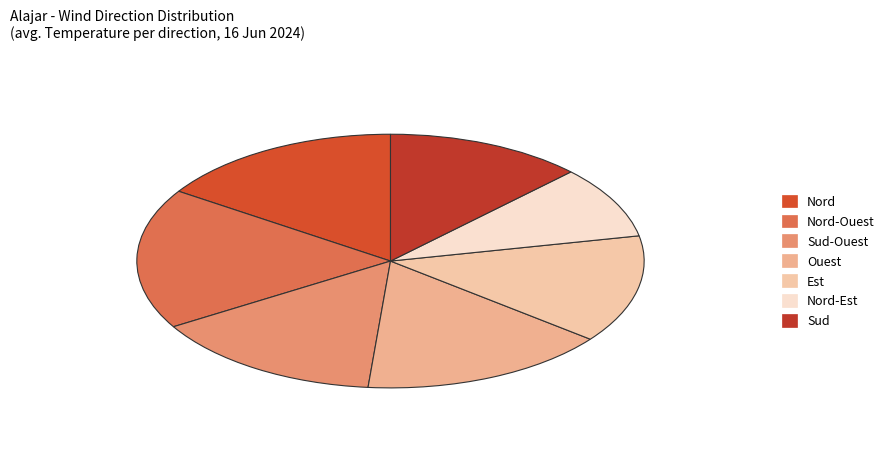

To the nearest percent, what is the average slice percentage?

14%